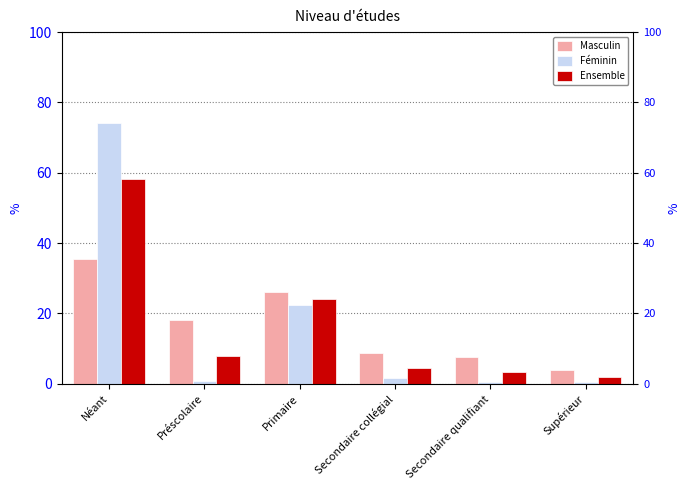

Which series has the widest spread of values?

Féminin